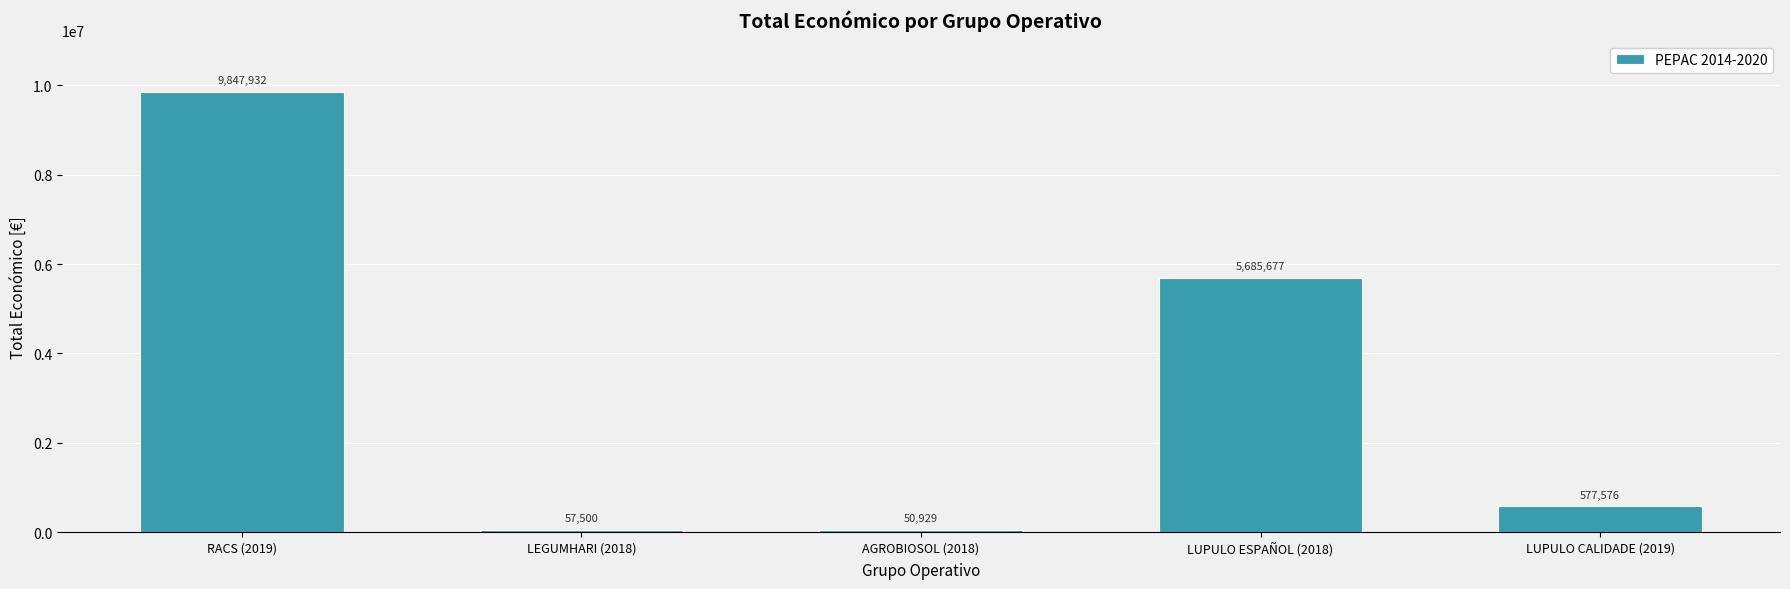

Which has a higher value, RACS (2019) or LEGUMHARI (2018)?

RACS (2019)